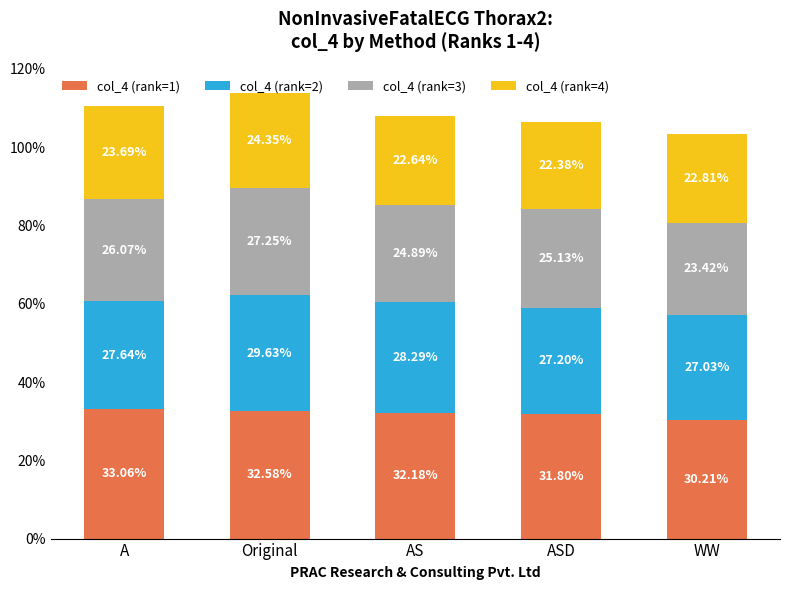

Are the bars horizontal?

No